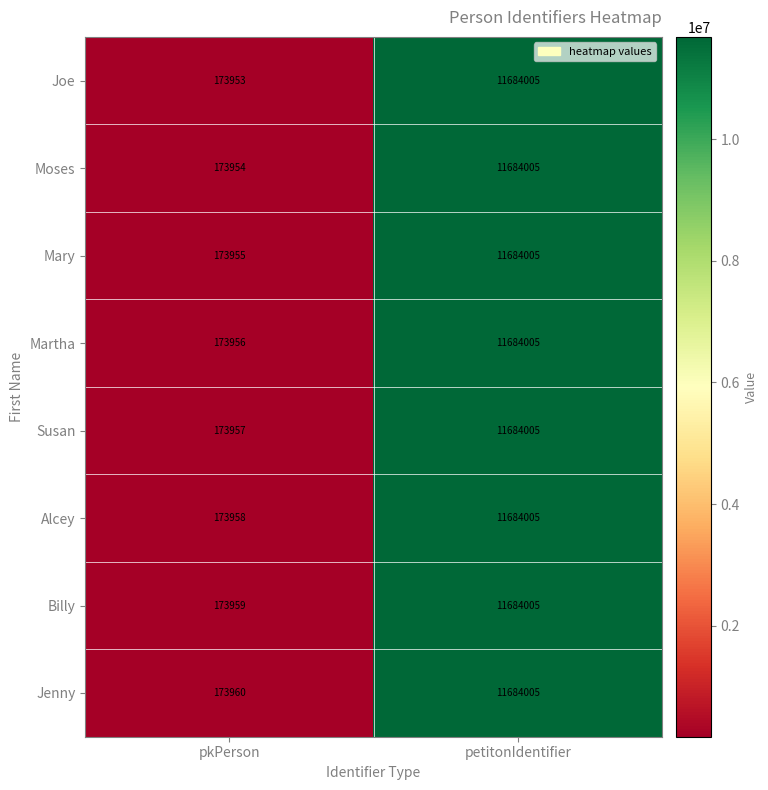

What is the sum of the Billy values at pkPerson and petitonIdentifier?

11857964